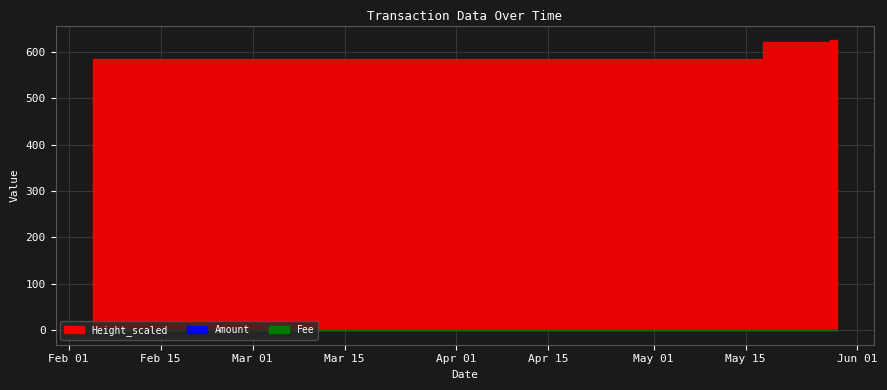

Does the chart have visible grid lines?

Yes